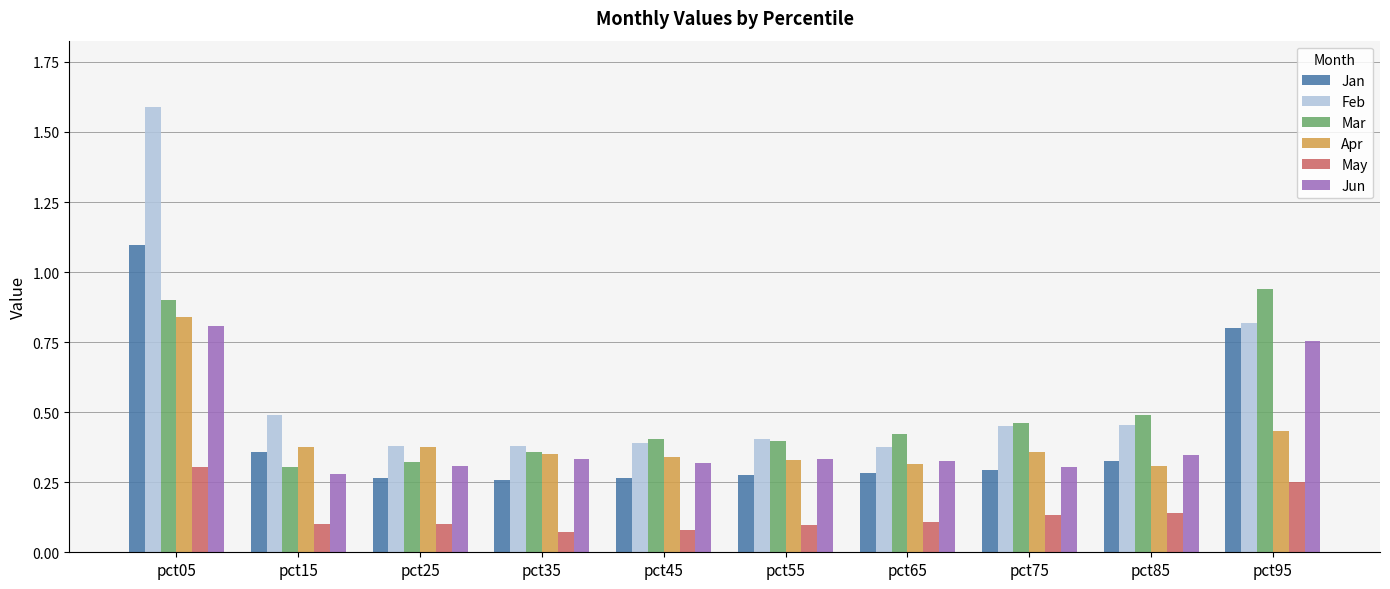

At pct15, list the series in order from largest to smallest.

Feb, Apr, Jan, Mar, Jun, May